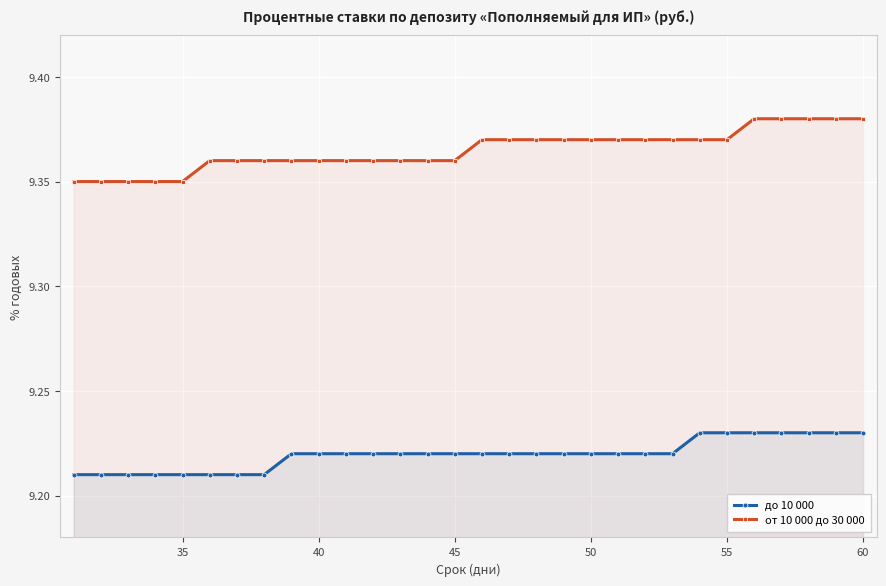

Rank the series by their maximum value, from lowest to highest.

до 10 000, от 10 000 до 30 000